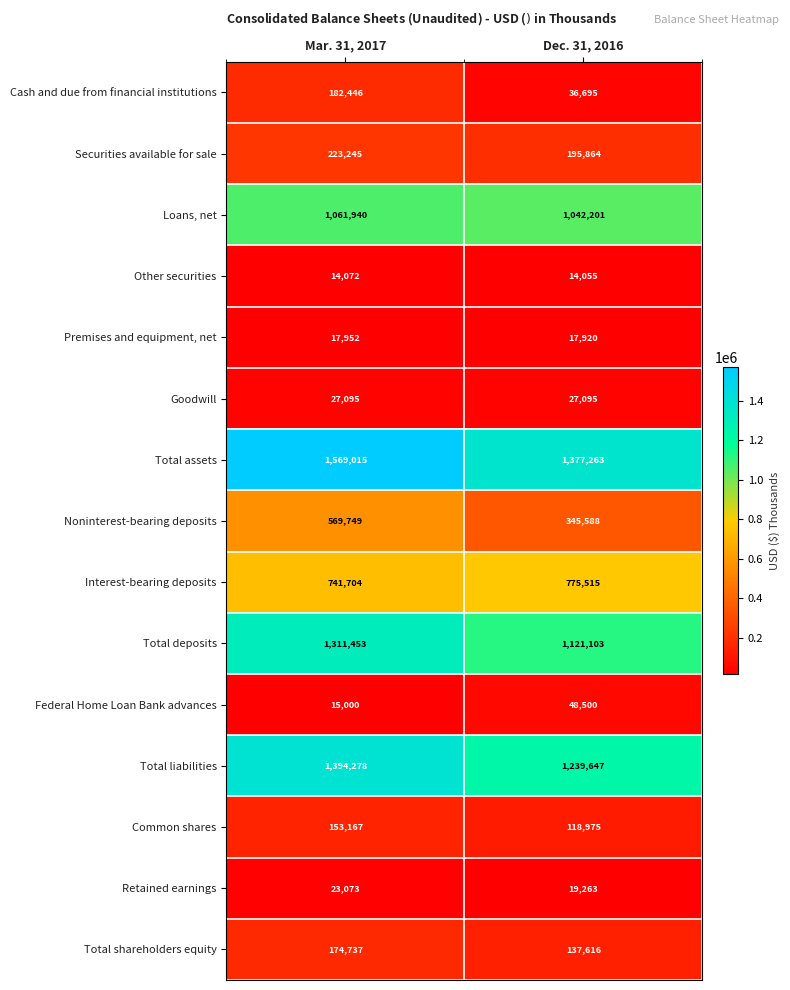

Which series has the largest total across all categories?

Total assets